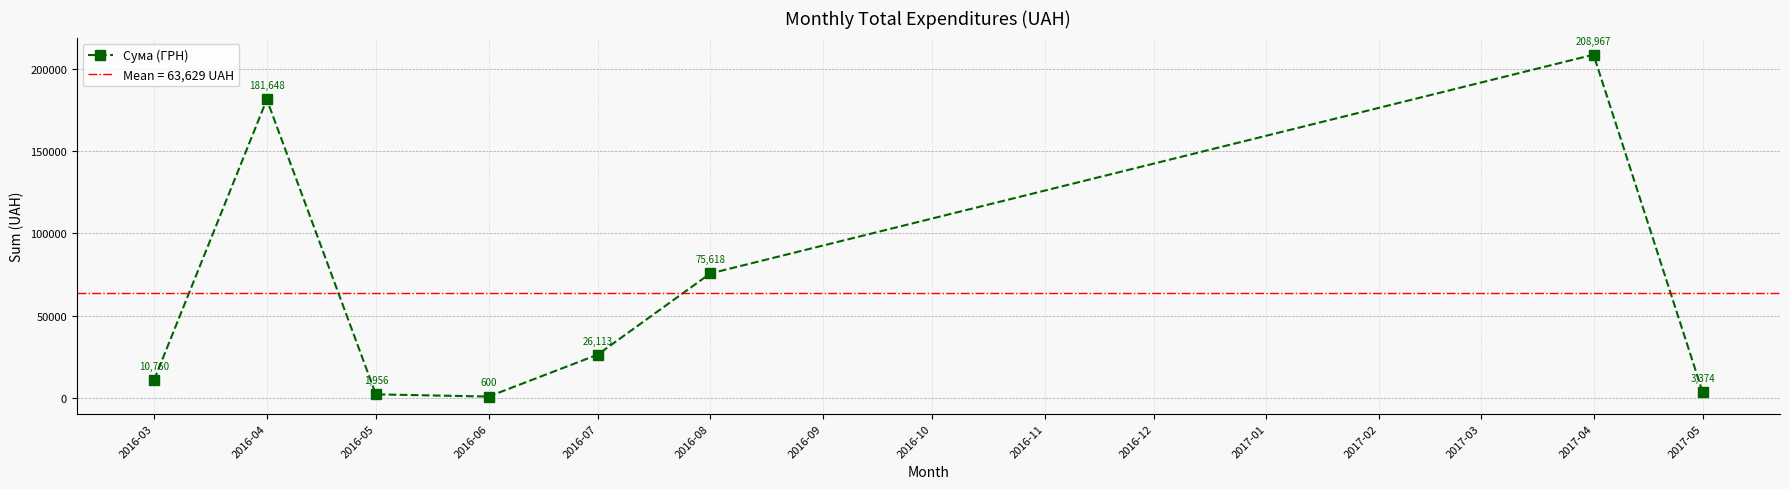

At which label does the data first exceed 26112?

2016-04